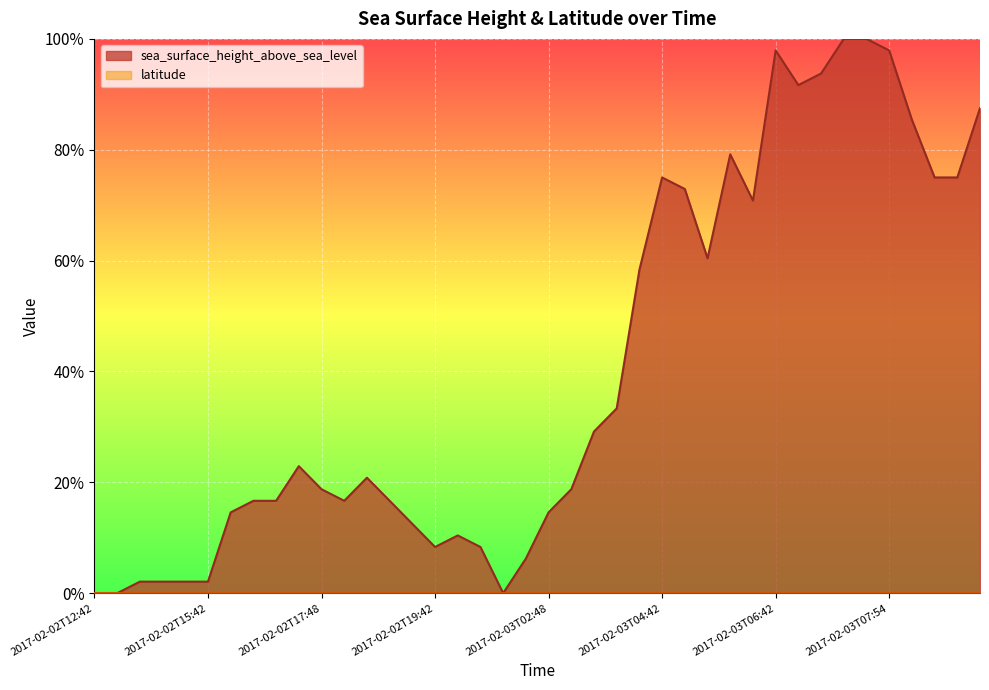

Between 2017-02-03T04:54 and 2017-02-02T17:42, which is larger?

2017-02-03T04:54